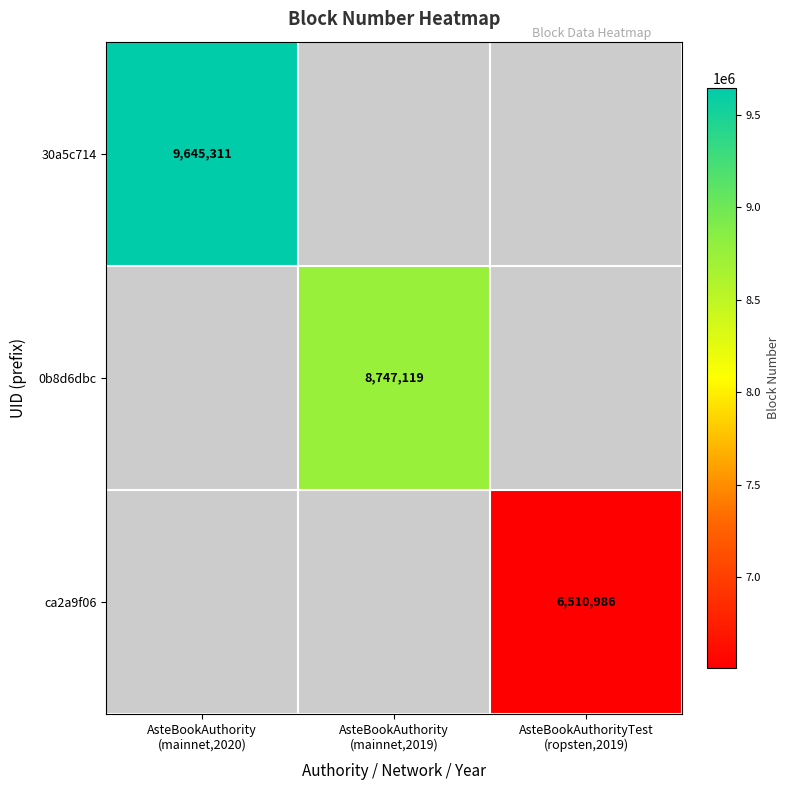

Which has a higher value, AsteBookAuthorityTest
(ropsten,2019) or AsteBookAuthority
(mainnet,2020)?

AsteBookAuthority
(mainnet,2020)